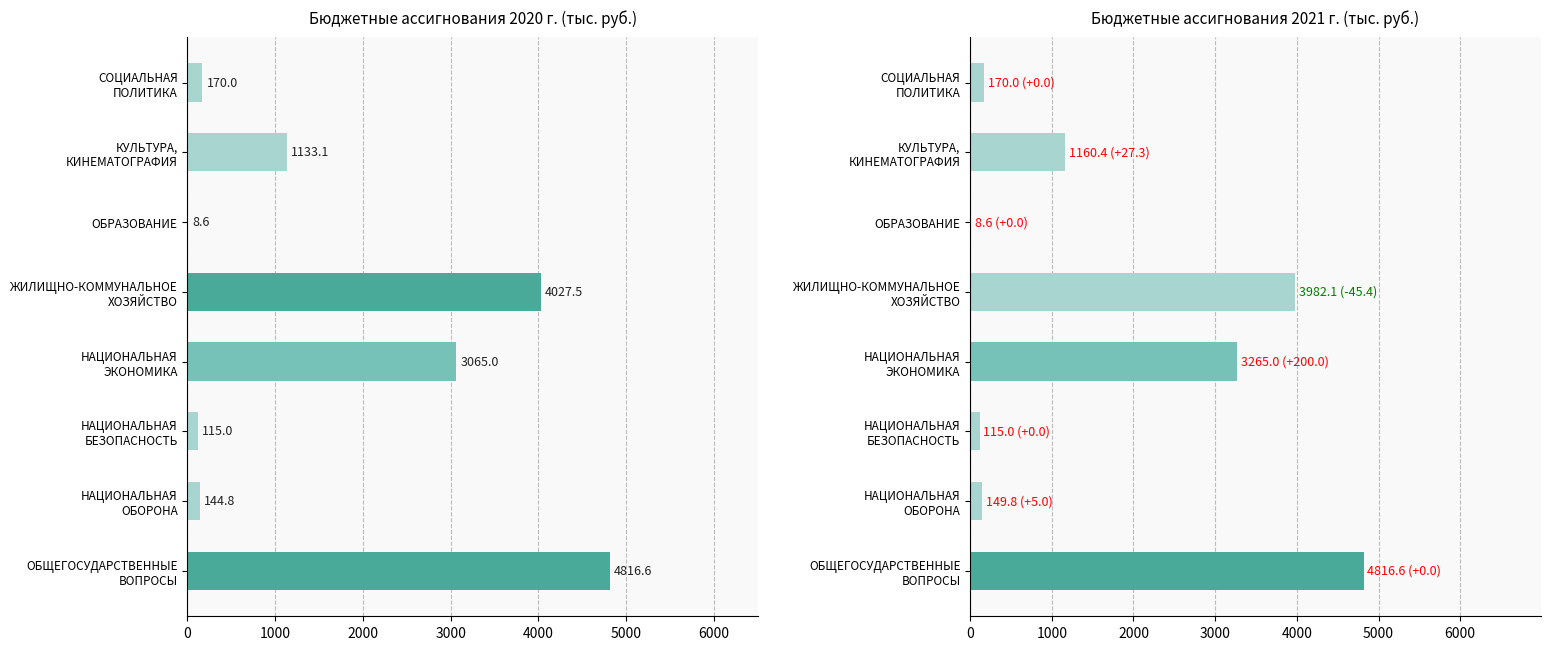

True or false: 2021 г. (Сумма) has a value of 5210.2 at ЖИЛИЩНО-КОММУНАЛЬНОЕ ХОЗЯЙСТВО.

False